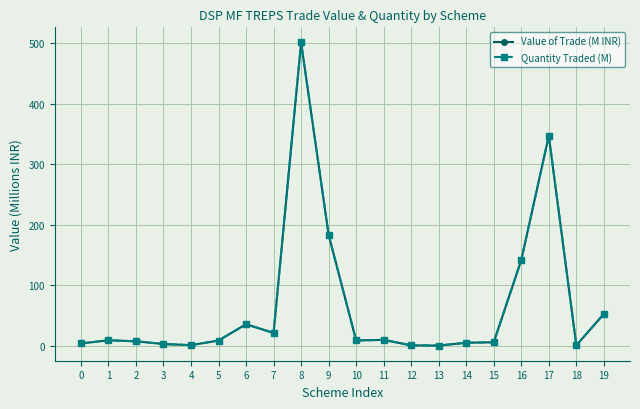

What is the sum of the Value of Trade (M INR) values at 13 and 11?

10.8